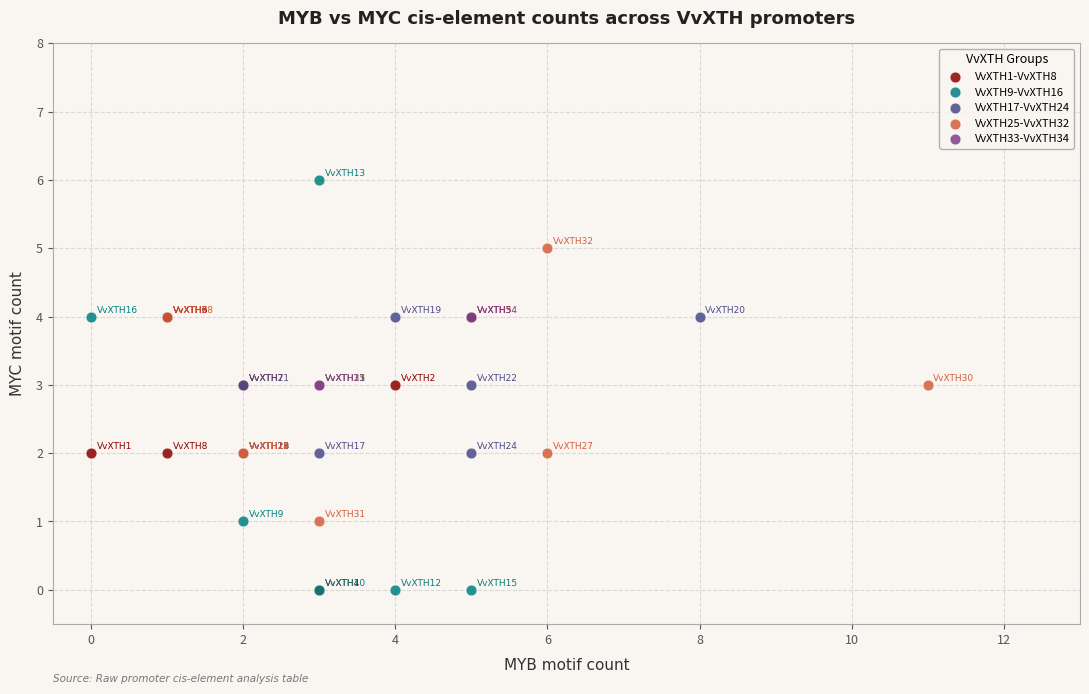

What are all the series names shown in the legend?

VvXTH1-VvXTH8, VvXTH9-VvXTH16, VvXTH17-VvXTH24, VvXTH25-VvXTH32, VvXTH33-VvXTH34